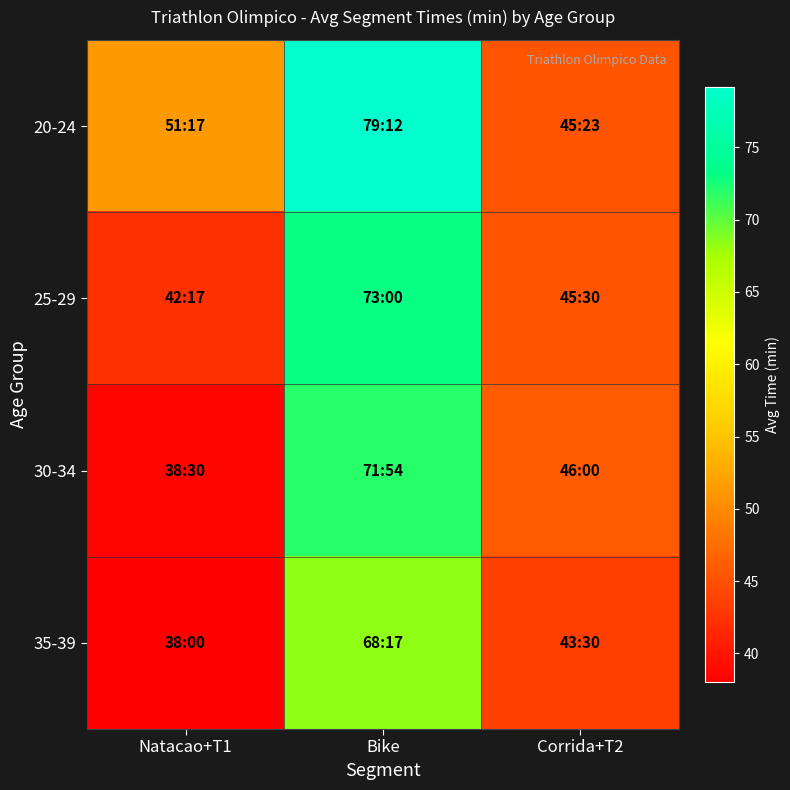

Between Corrida+T2 and Natacao+T1, which is larger?

Natacao+T1